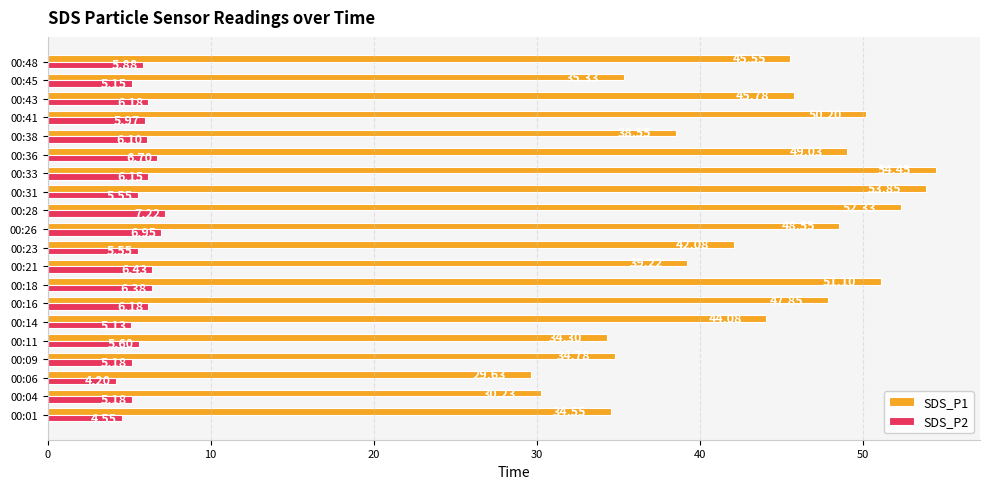

Which series has the largest total across all categories?

SDS_P1